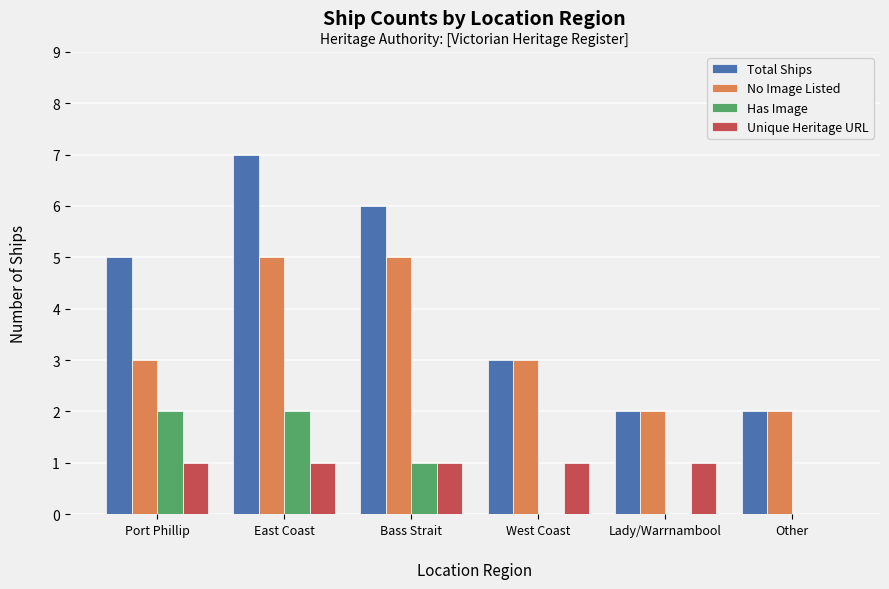

What is the sum of the Total Ships values at West Coast and Other?

5